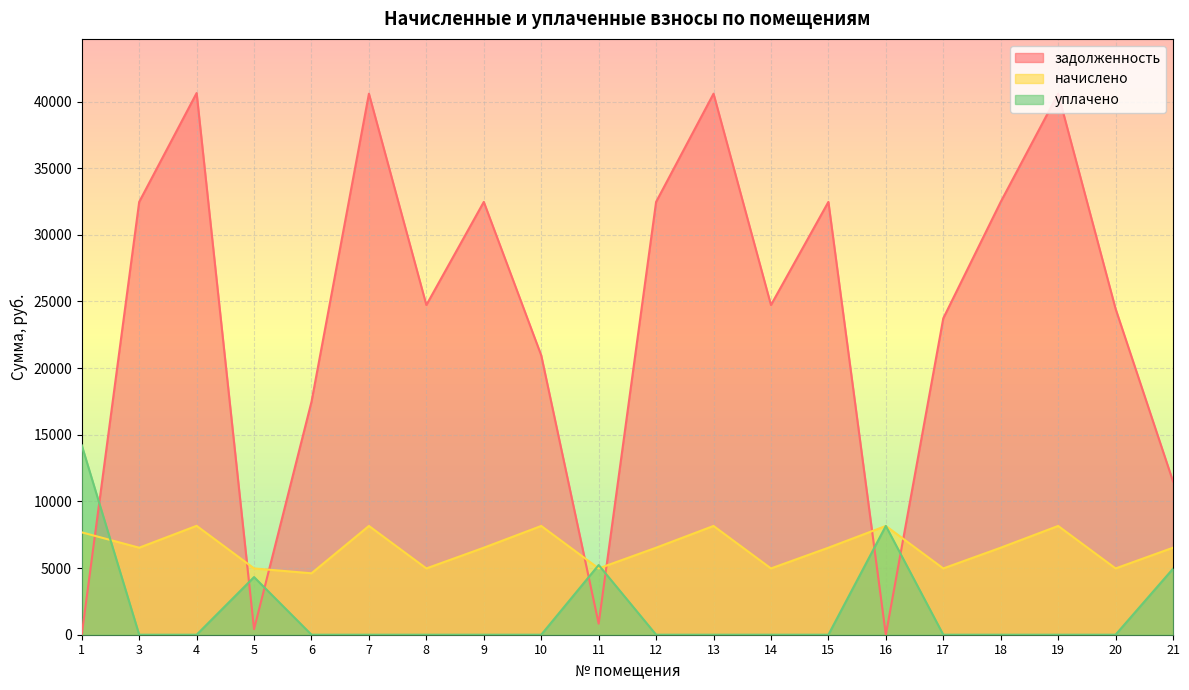

The уплачено series shows 6826.4 at 21. True or false?

False